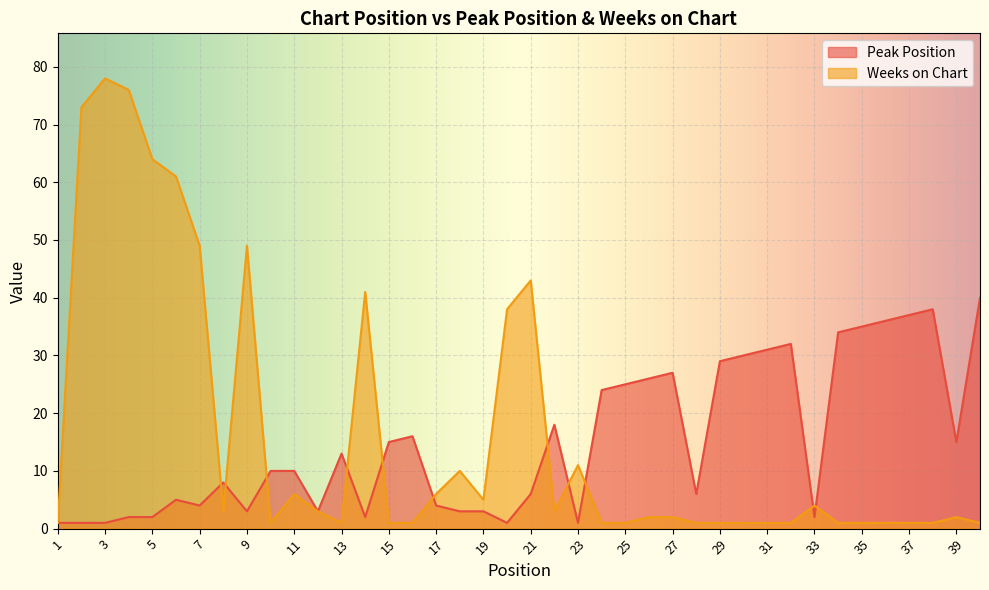

How many values in the Peak Position series are below 10?

19